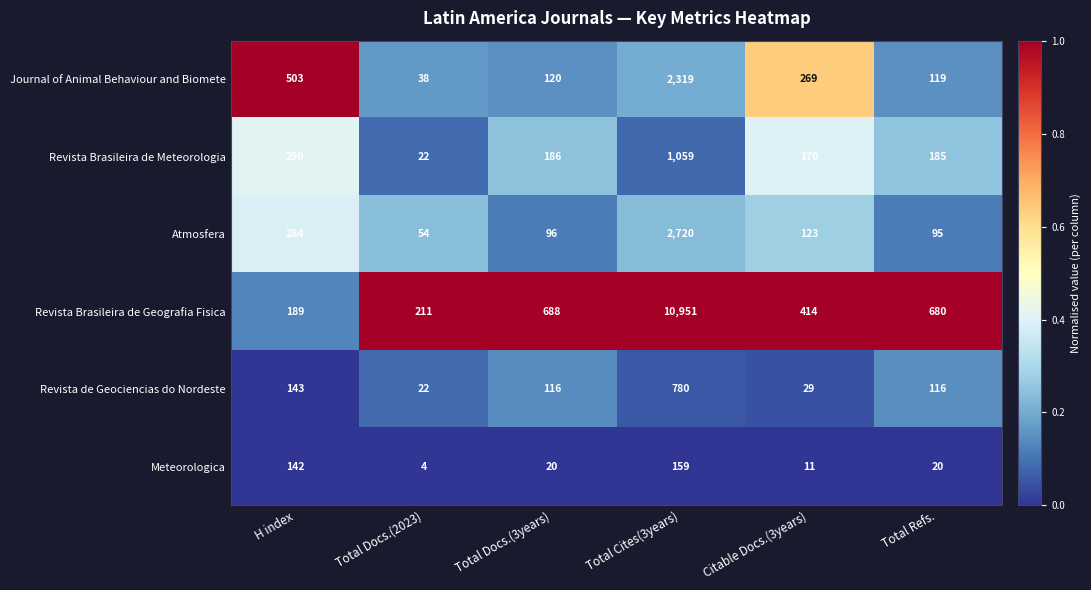

Read the Revista Brasileira de Meteorologia value at Total Cites(3years), to the nearest 10.

1060